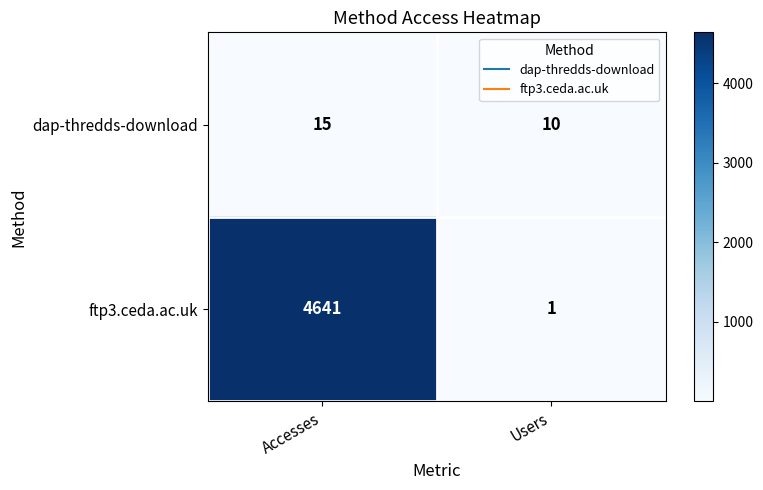

Reading left to right, what are all the values shown in this chart?

dap-thredds-download: Accesses=15	Users=10
ftp3.ceda.ac.uk: Accesses=4641	Users=1